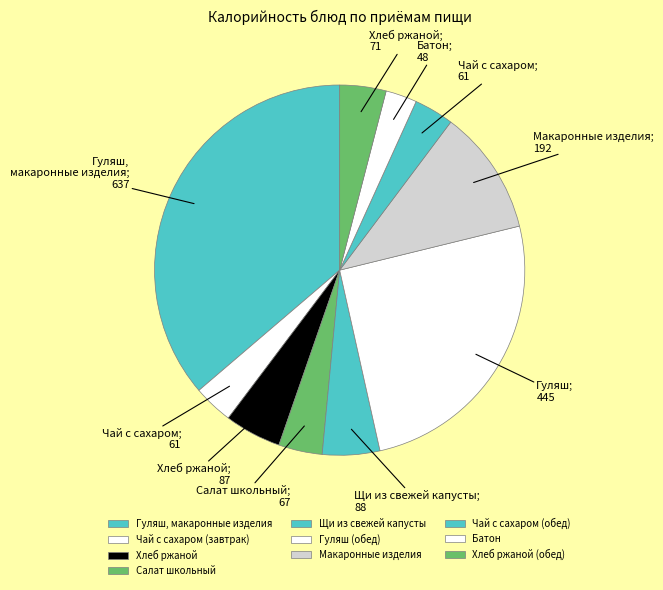

How many slices are in this pie chart?

10